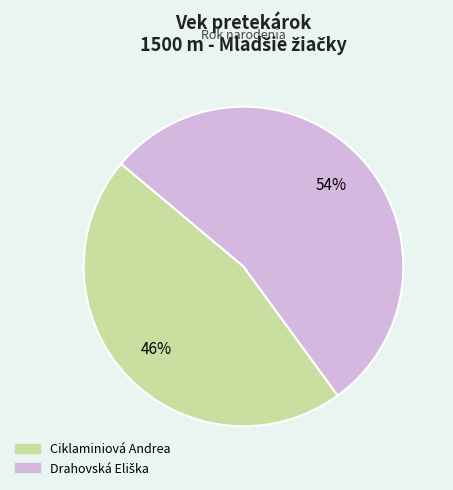

Count the number of slices in the pie.

2